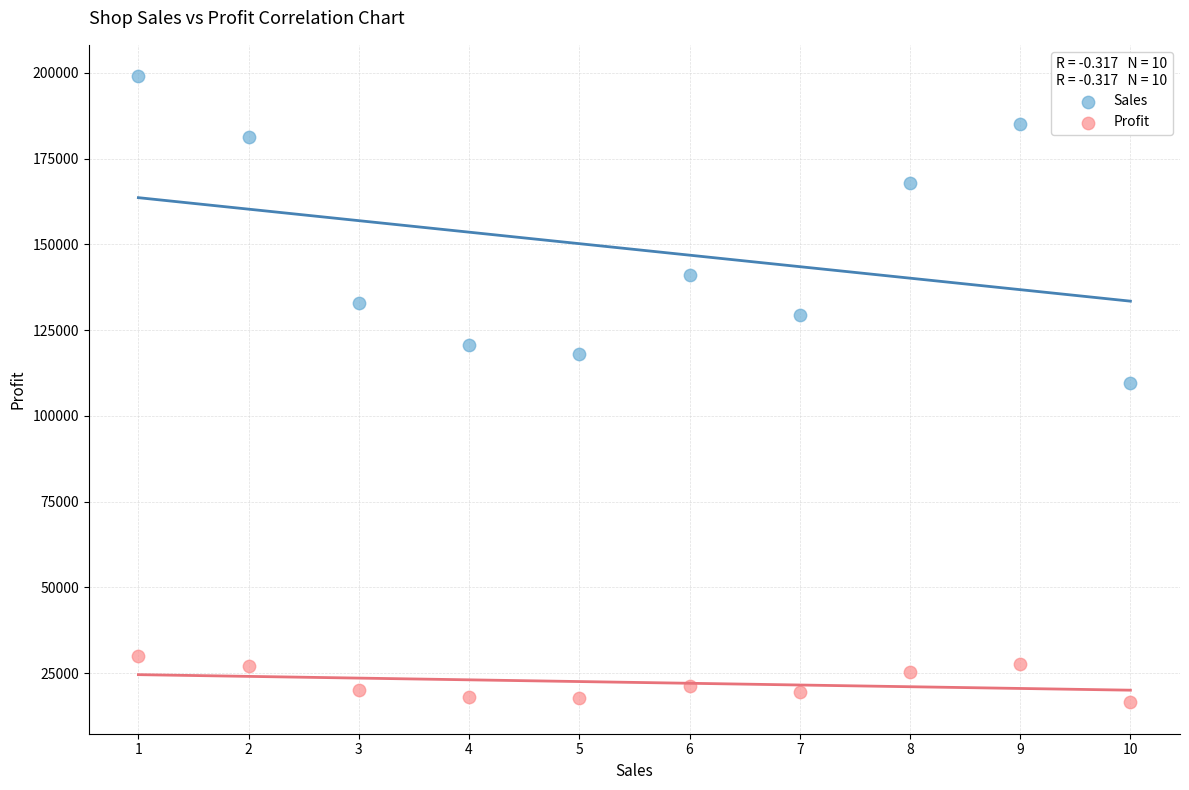

Which series contains the lowest Y value?

Profit